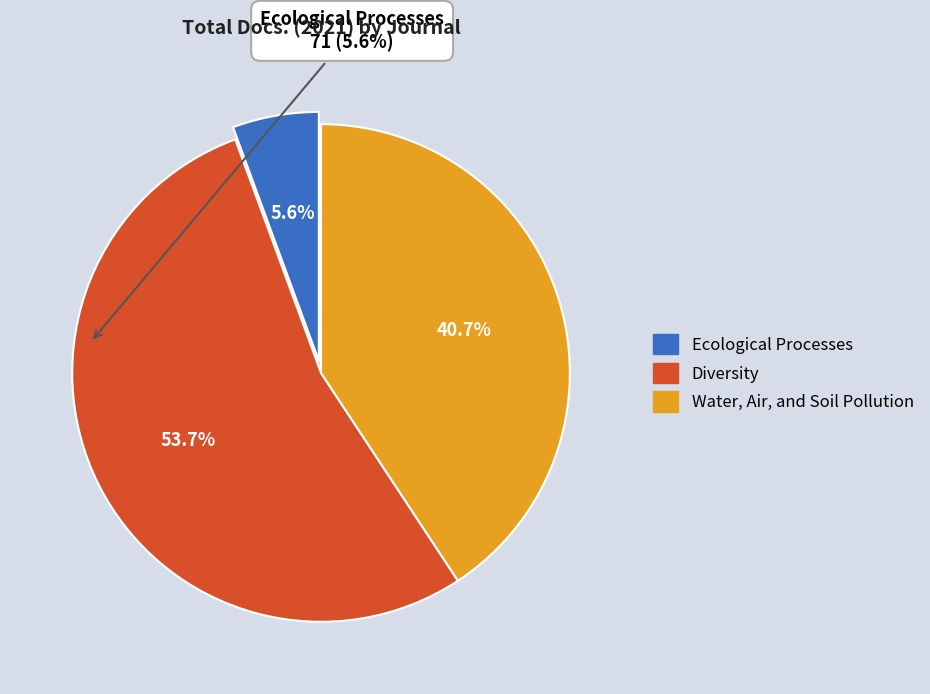

To the nearest percent, what percentage of the pie is Ecological Processes?

6%